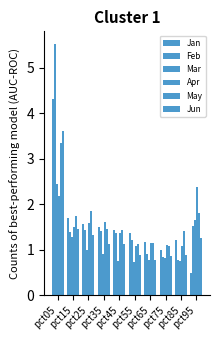

How many groups of bars are there?

10